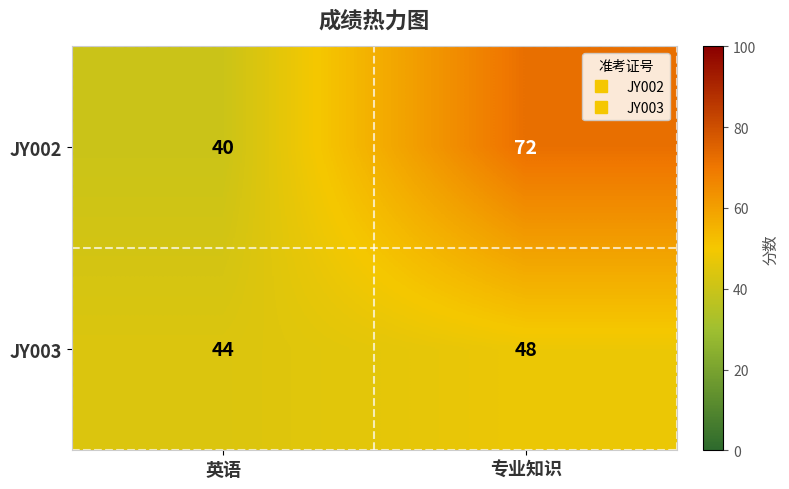

Read the JY002 value at 英语, to the nearest 10.

40